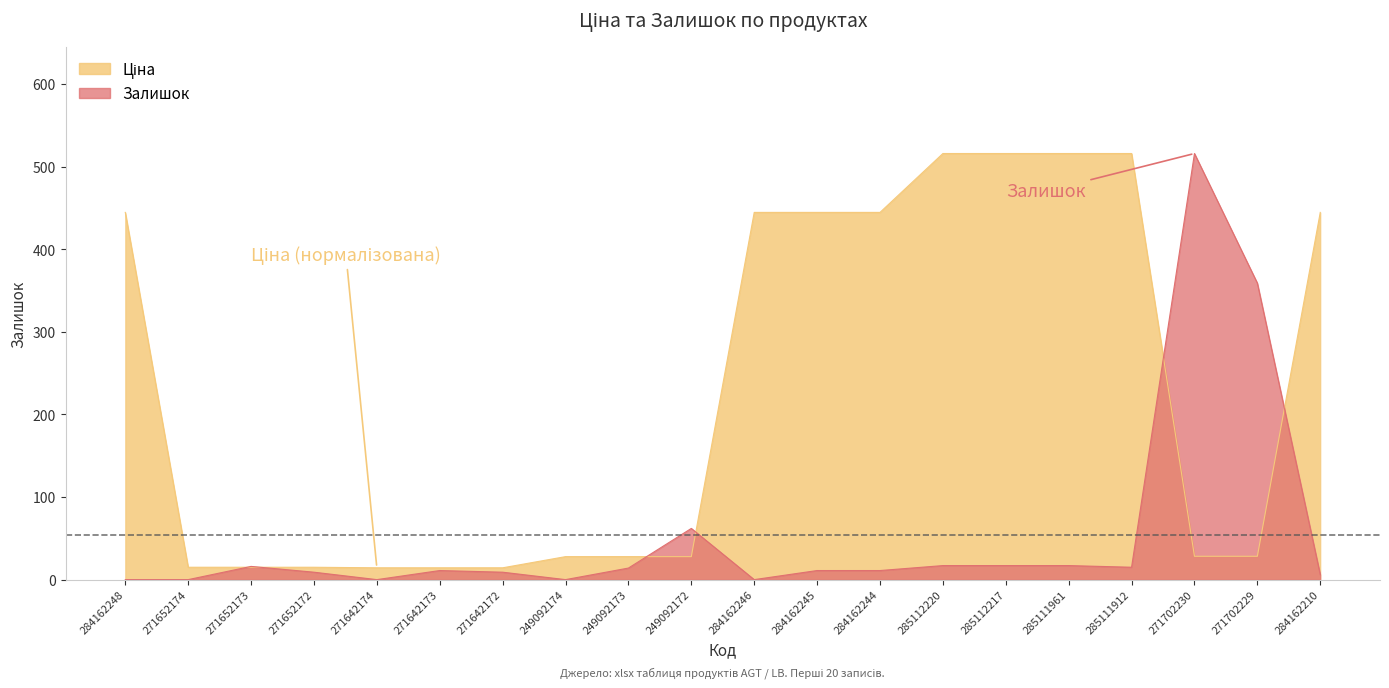

At which label does Залишок first exceed 11?

271652173